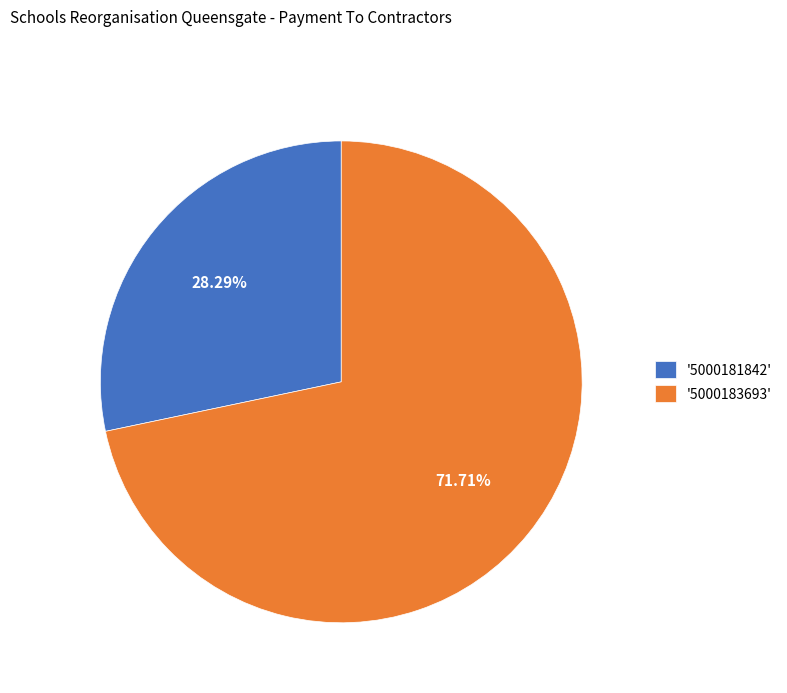

Do '5000183693' and '5000181842' together represent more than half of the pie?

Yes